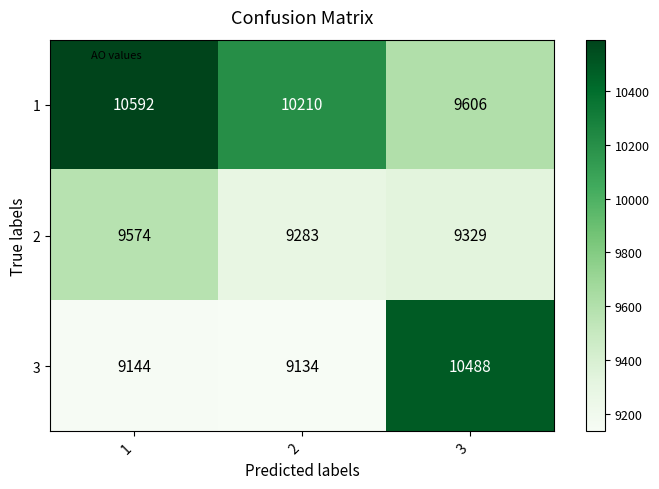

What is the difference between the highest and lowest values at 1?

1448